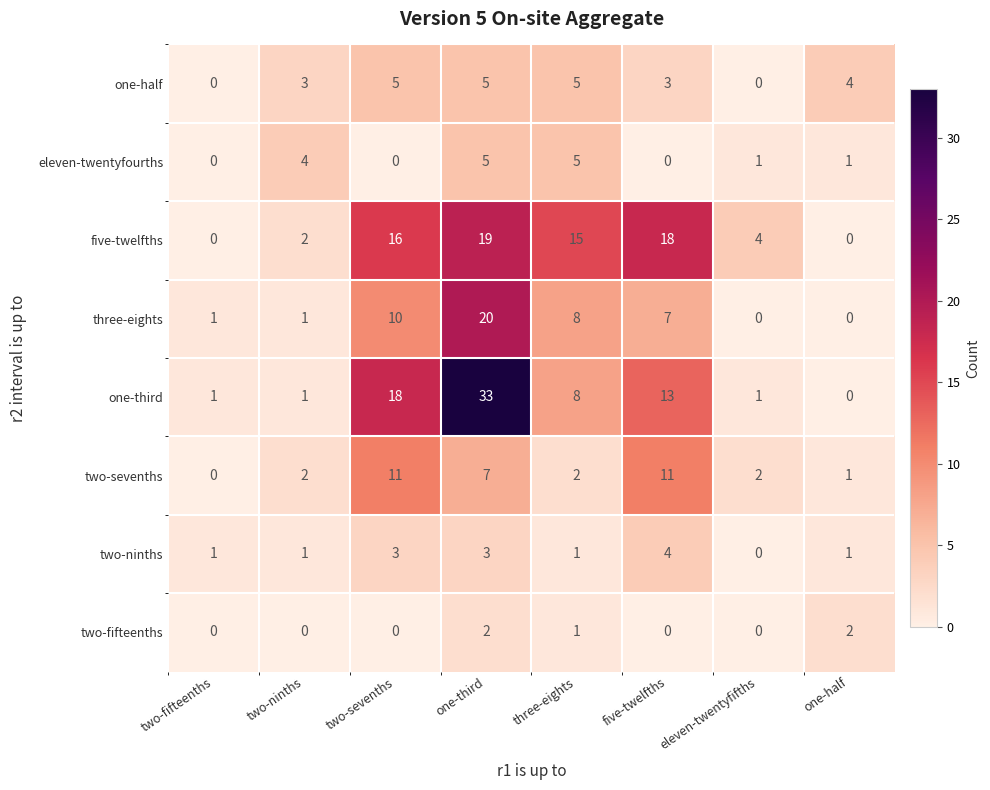

True or false: one-half has a value of 0 at eleven-twentyfifths.

True